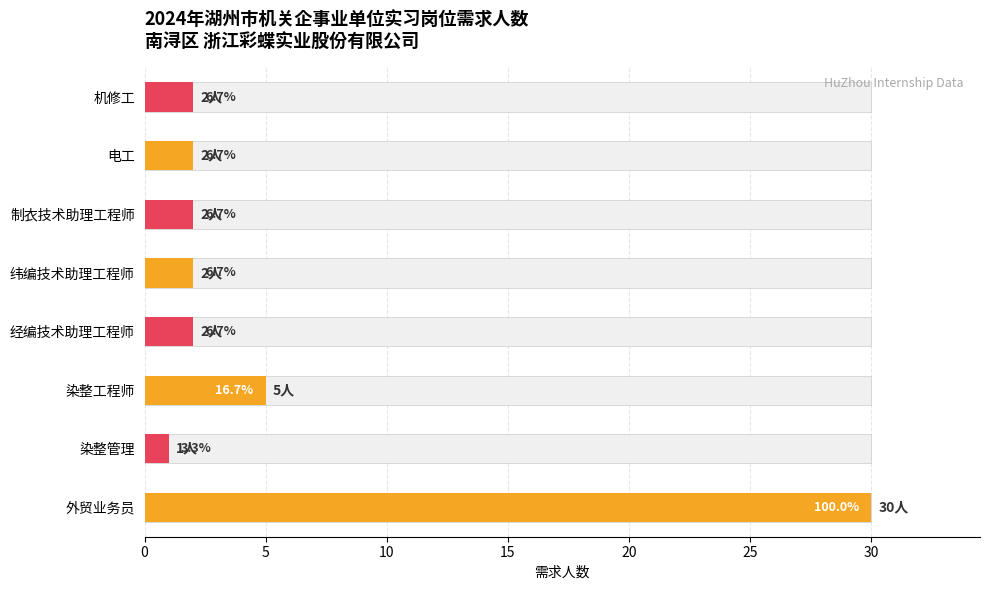

What is the smallest value displayed?

1